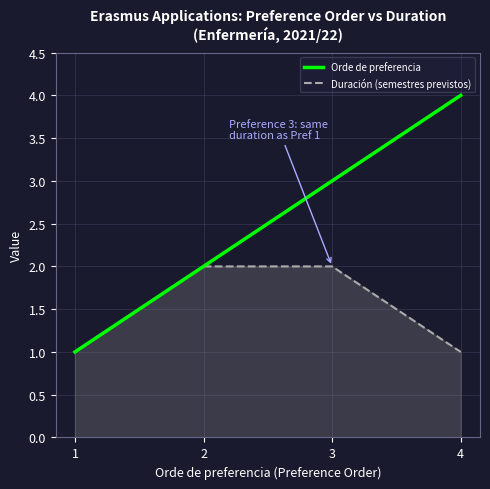

Is it true that Orde de preferencia equals 0 at 1?

False